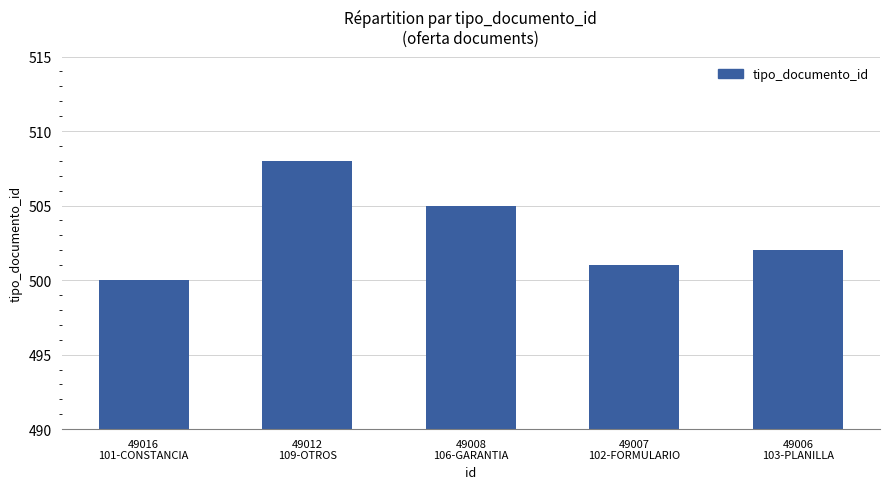

The value at 49008
106-GARANTIA is 505. True or false?

True